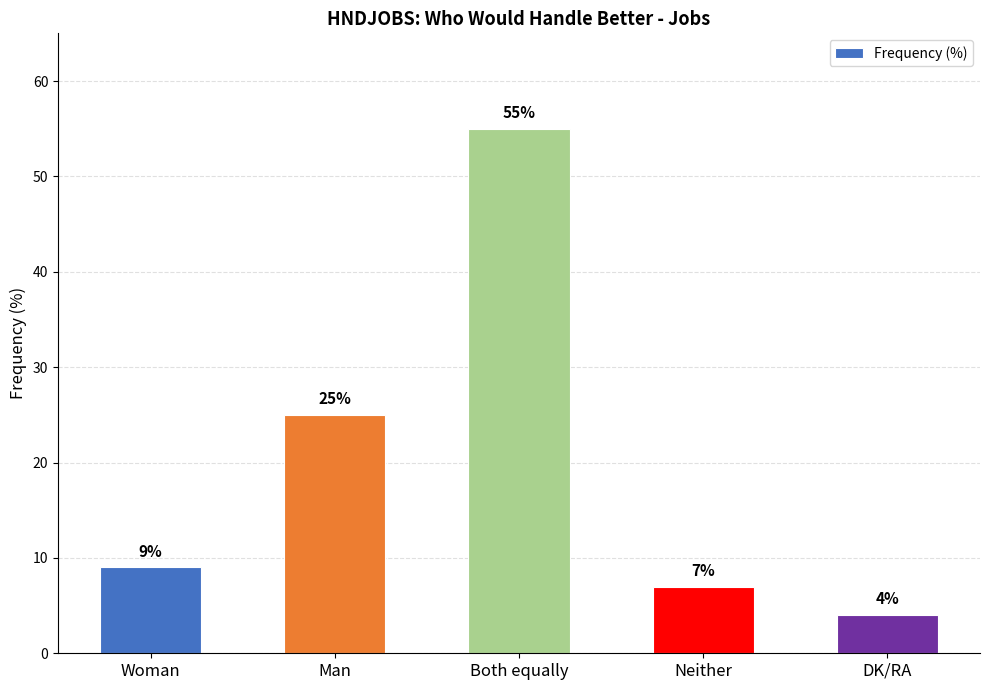

What is the sum of the values at DK/RA and Woman?

13